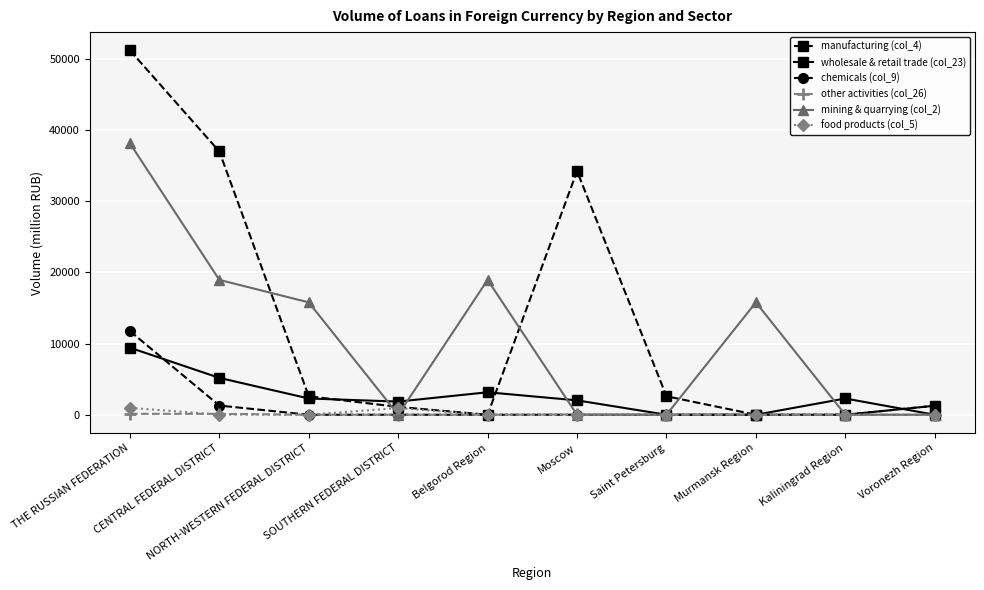

Is it true that manufacturing (col_4) equals 2596 at NORTH-WESTERN FEDERAL DISTRICT?

True